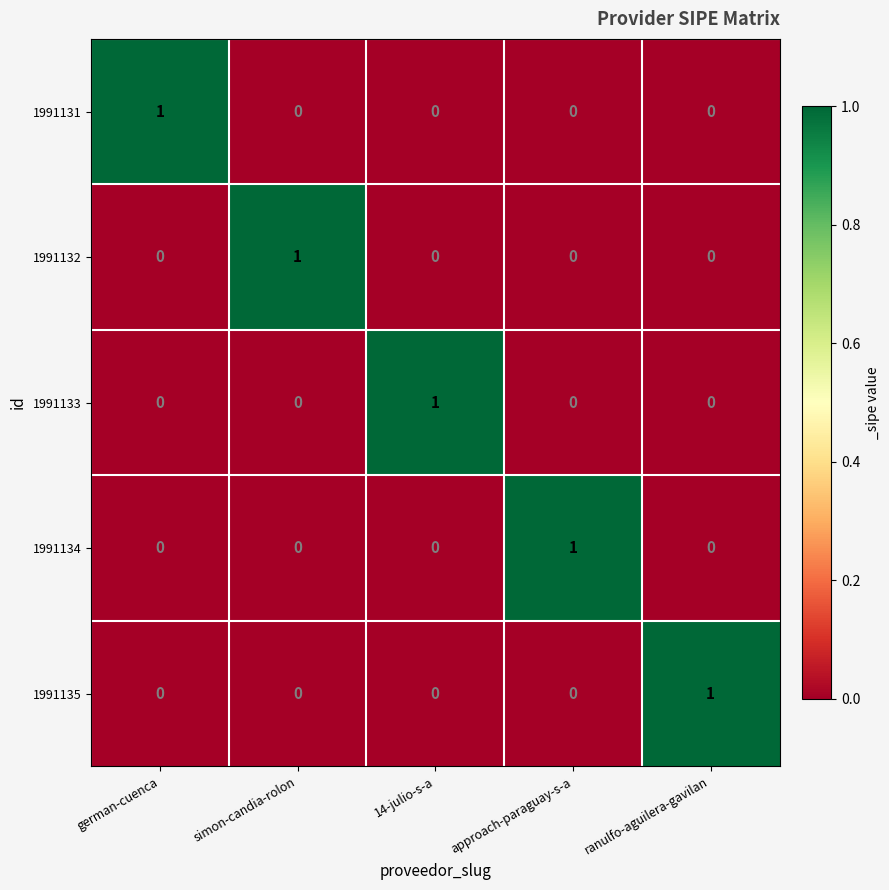

At how many categories does at least one series exceed 0?

5